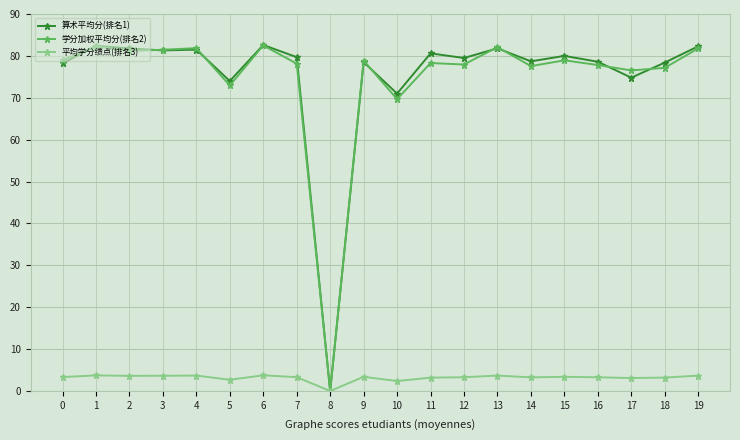

Count the number of data series in this chart.

3